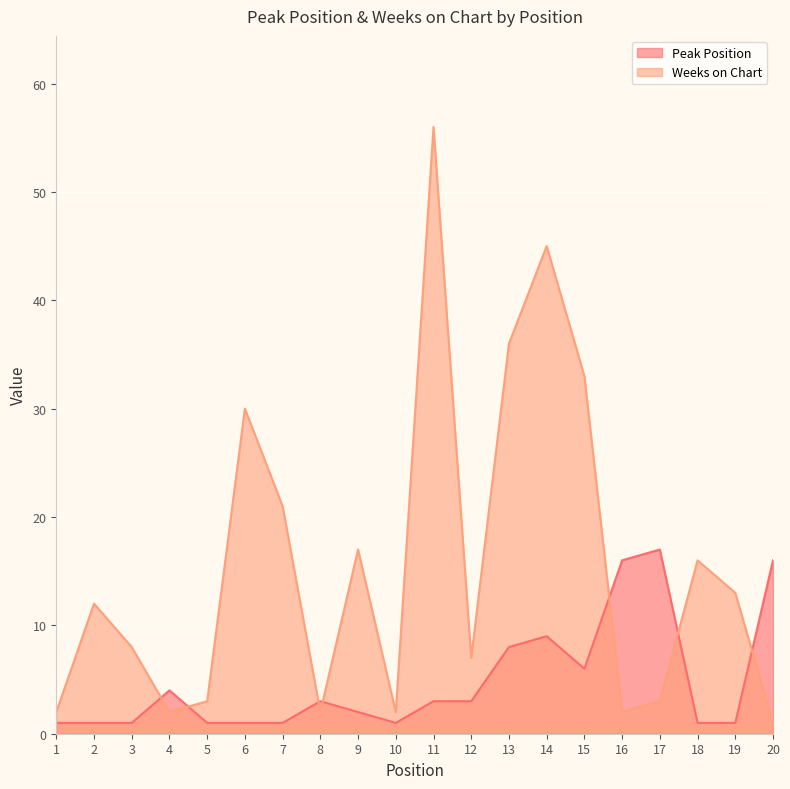

What is the sum of the Weeks on Chart values at 3 and 12?

15